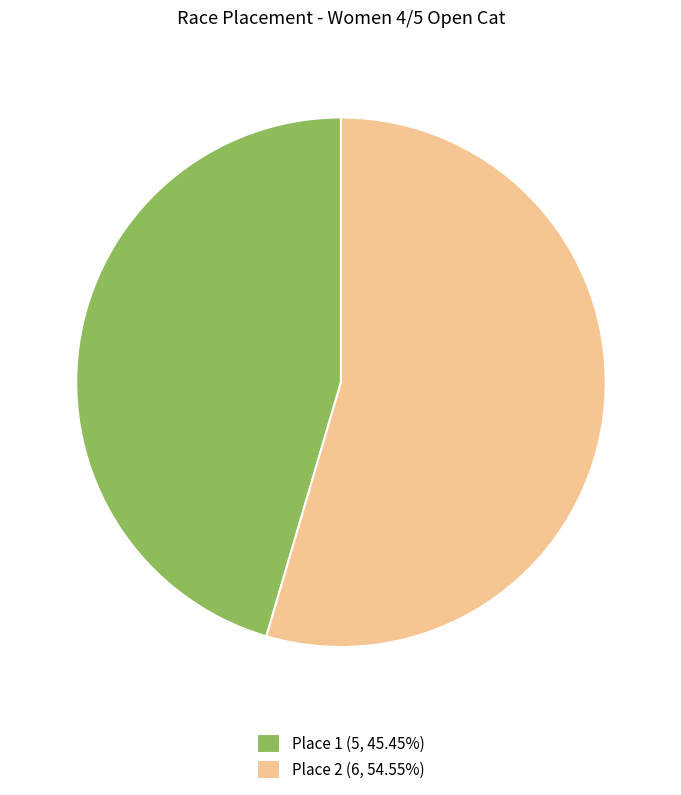

Is Place 1 (5, 45.45%) the majority of the pie?

No